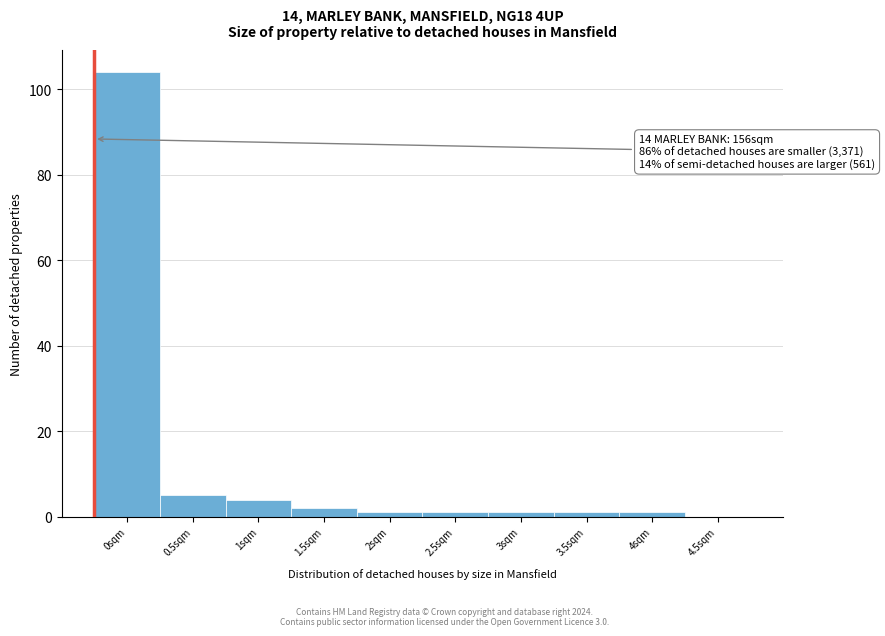

Reading right to left, what are all the values shown in this chart?

4.5sqm=0	4sqm=1	3.5sqm=1	3sqm=1	2.5sqm=1	2sqm=1	1.5sqm=2	1sqm=4	0.5sqm=5	0sqm=104